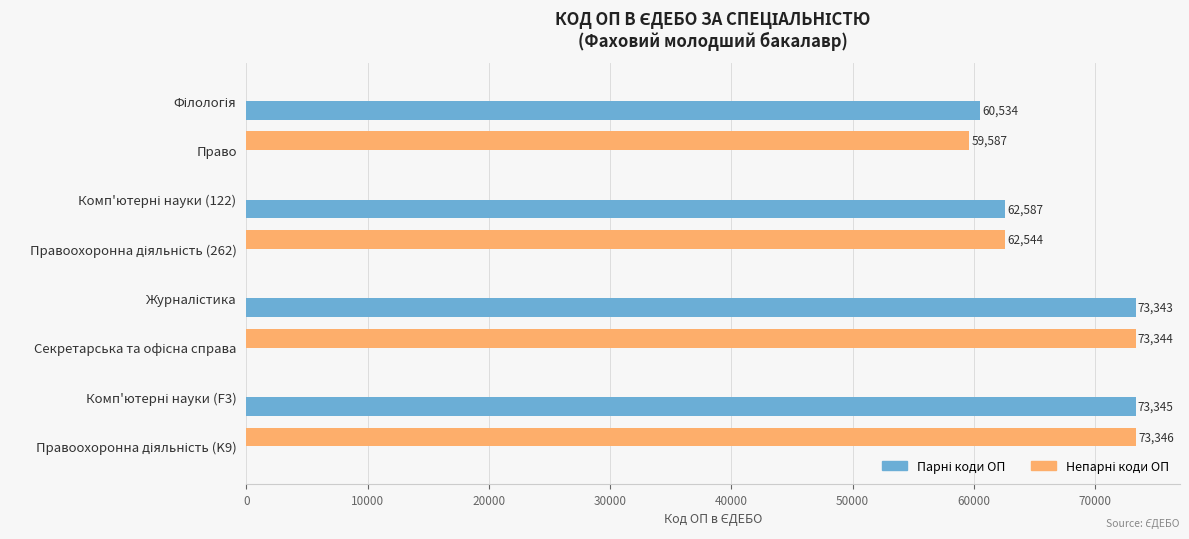

List the series in order of their peak value, lowest first.

Парні коди ОП, Непарні коди ОП